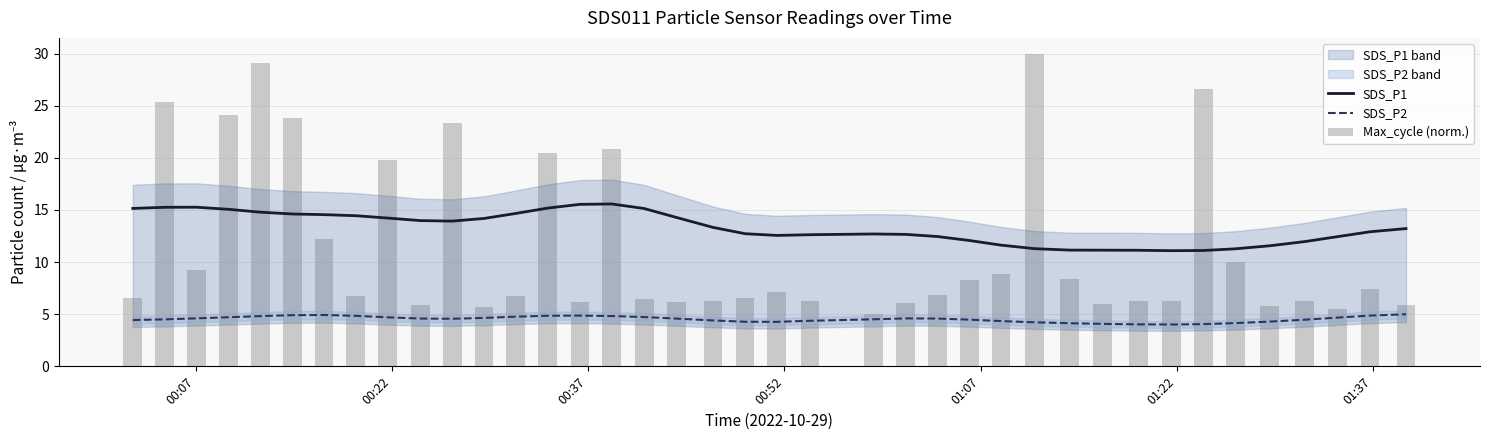

Reading left to right, extract all data points from this chart.

SDS_P1: 15.1	15.3	15.3	15.1	14.8	14.6	14.5	14.4	14.2	14.0	13.9	14.2	14.7	15.2	15.5	15.6	15.1	14.3	13.3	12.7	12.6	12.6	12.7	12.7	12.5	12.1	11.6	11.3	11.1	11.1	11.1	11.1	11.1	11.3	11.6	12.0	12.4	12.9	13.2
SDS_P2: 4.4	4.5	4.6	4.7	4.8	4.9	4.9	4.8	4.7	4.6	4.6	4.6	4.8	4.9	4.9	4.8	4.7	4.6	4.4	4.3	4.3	4.4	4.5	4.6	4.6	4.5	4.3	4.2	4.1	4.1	4.0	4.0	4.0	4.1	4.3	4.5	4.7	4.9	5.0
Max_cycle (norm.): 6.6	25.4	9.2	24.1	29.1	23.8	12.2	6.8	19.8	5.8	23.3	5.7	6.7	20.5	6.2	20.8	6.4	6.2	6.2	6.5	7.1	6.2	5.0	6.1	6.9	8.3	8.9	30.0	8.3	5.9	6.2	6.2	26.6	10.0	5.8	6.2	5.5	7.4	5.9